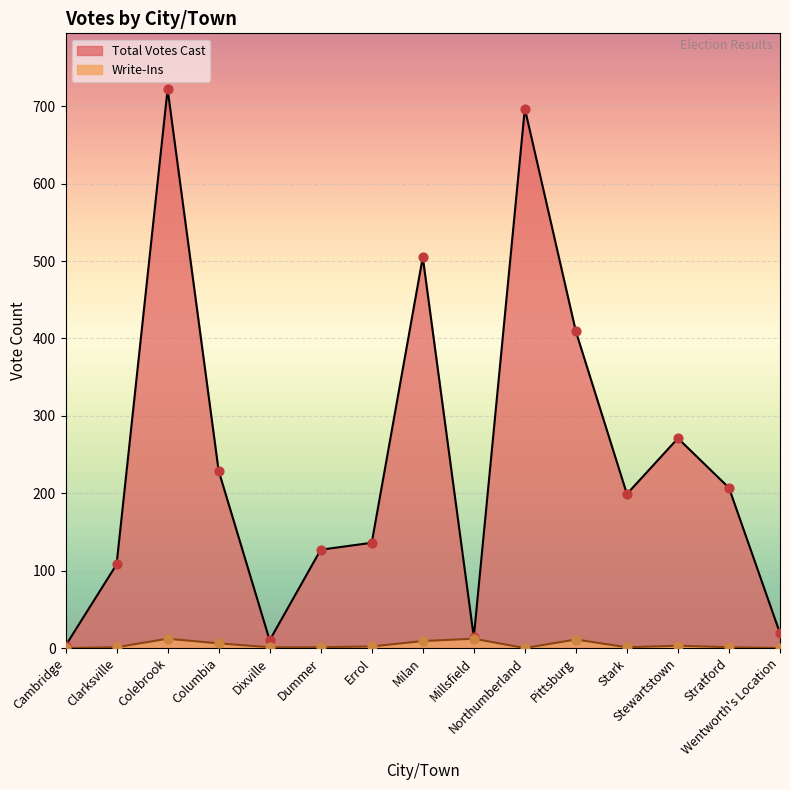

What are all the series names shown in the legend?

Total Votes Cast, Write-Ins